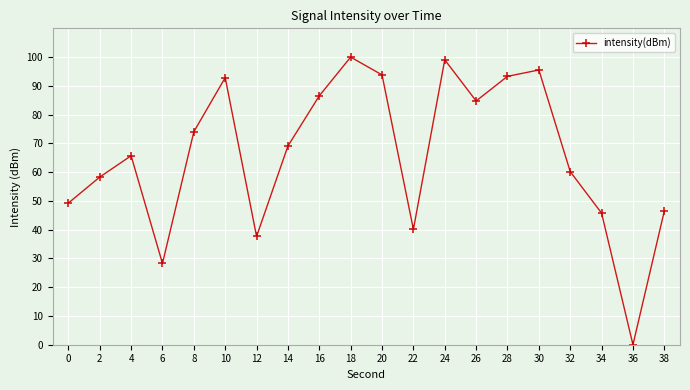

Reading left to right, transcribe all the data shown in this chart.

49.3	58.3	65.7	28.3	74.0	92.9	37.7	69.1	86.5	100.0	93.8	40.1	99.1	84.7	93.3	95.5	60.2	45.8	0.0	46.5